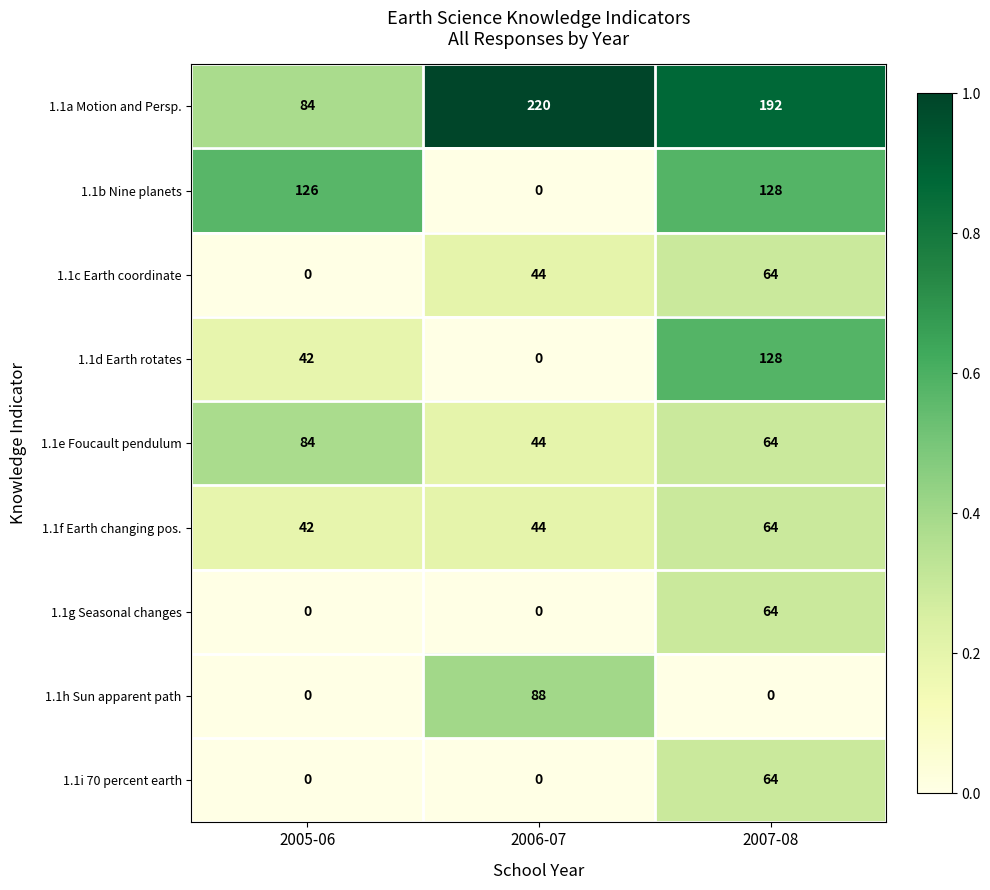

What is the average value of the 1.1h Sun apparent path series?

29